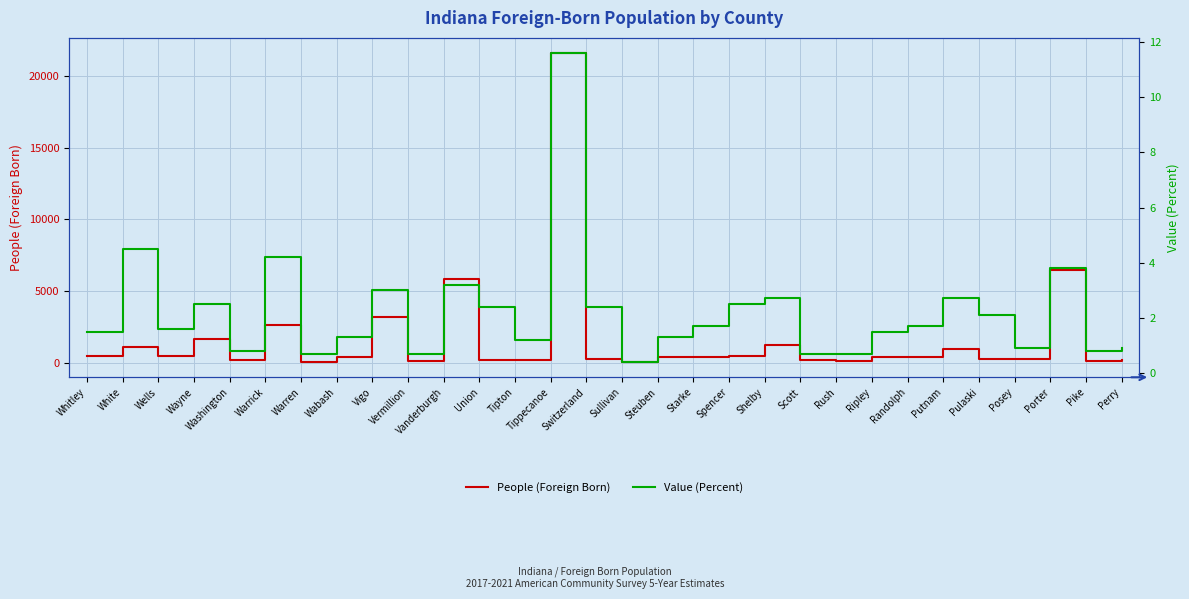

True or false: Value (Percent) and People (Foreign Born) cross at least once.

False